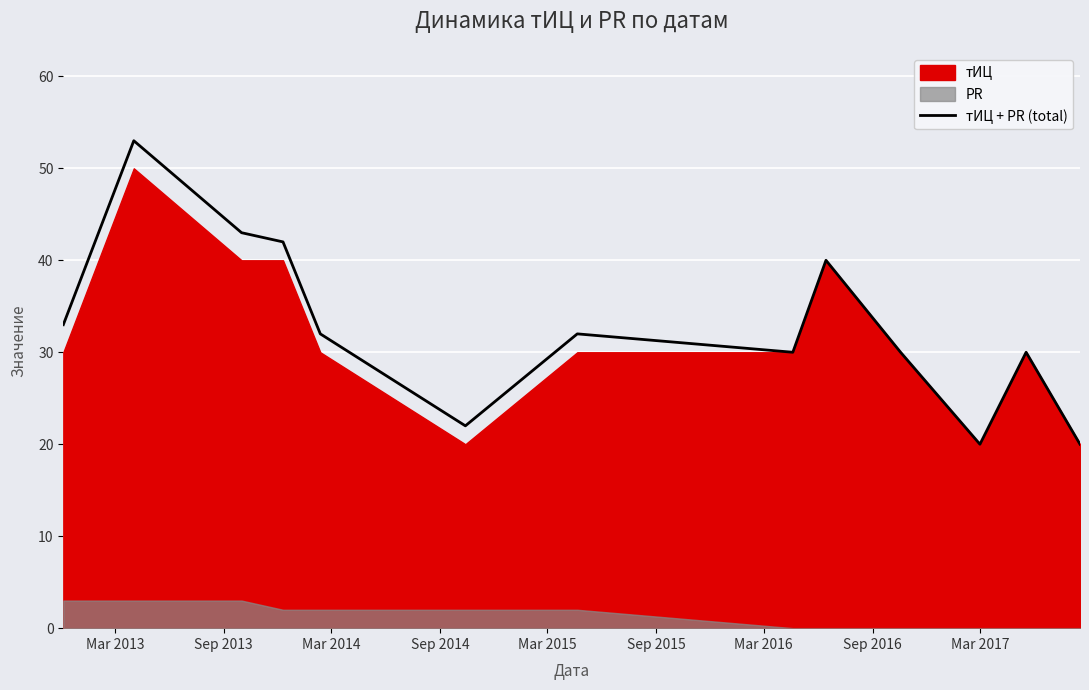

What is the minimum value for тИЦ + PR (total)?

20